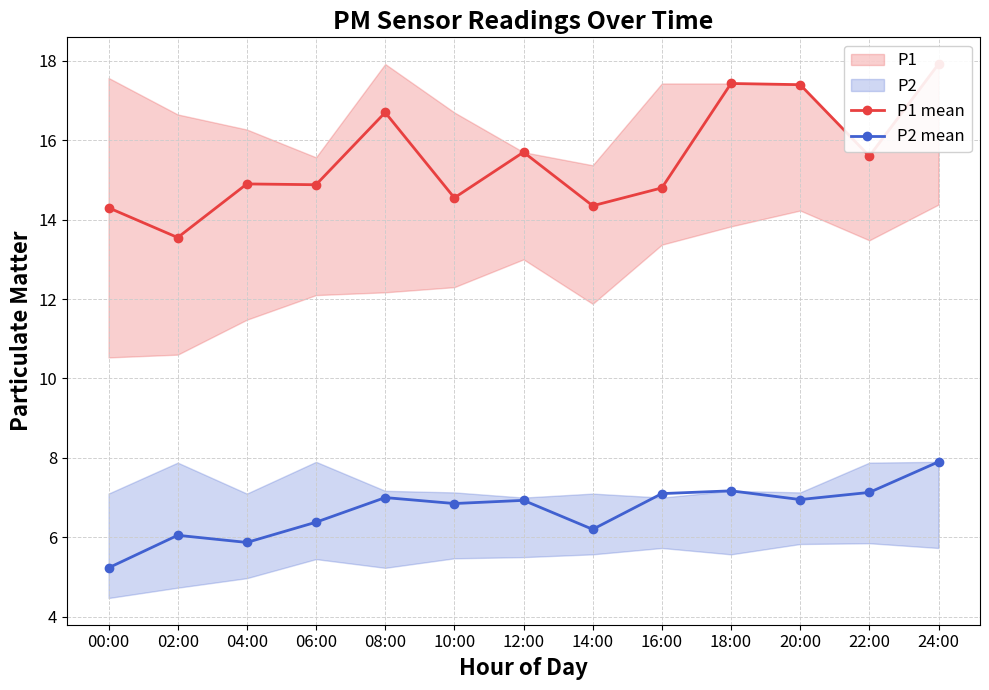

What is the maximum value for P2 mean?

7.9